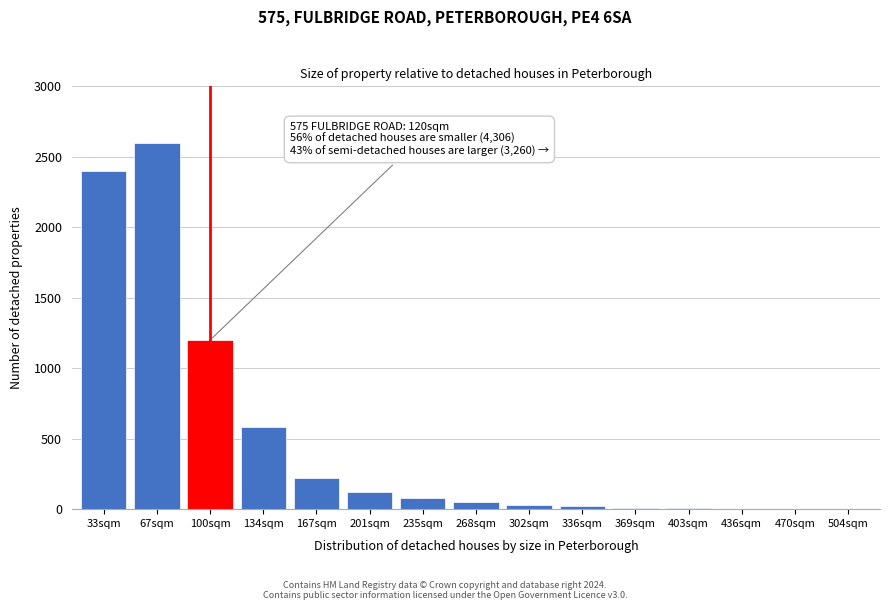

Where is the data nearest to the value 1300?

100sqm